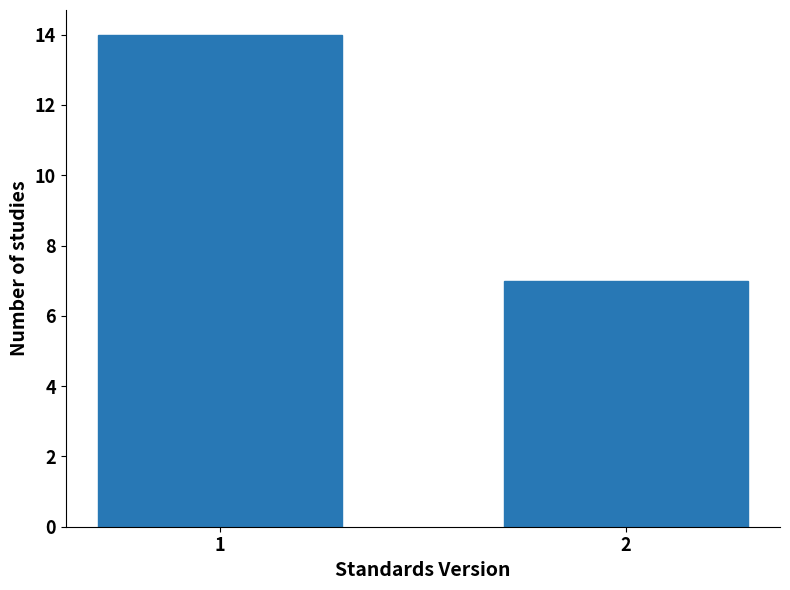

Reading left to right, transcribe all the data shown in this chart.

14	7